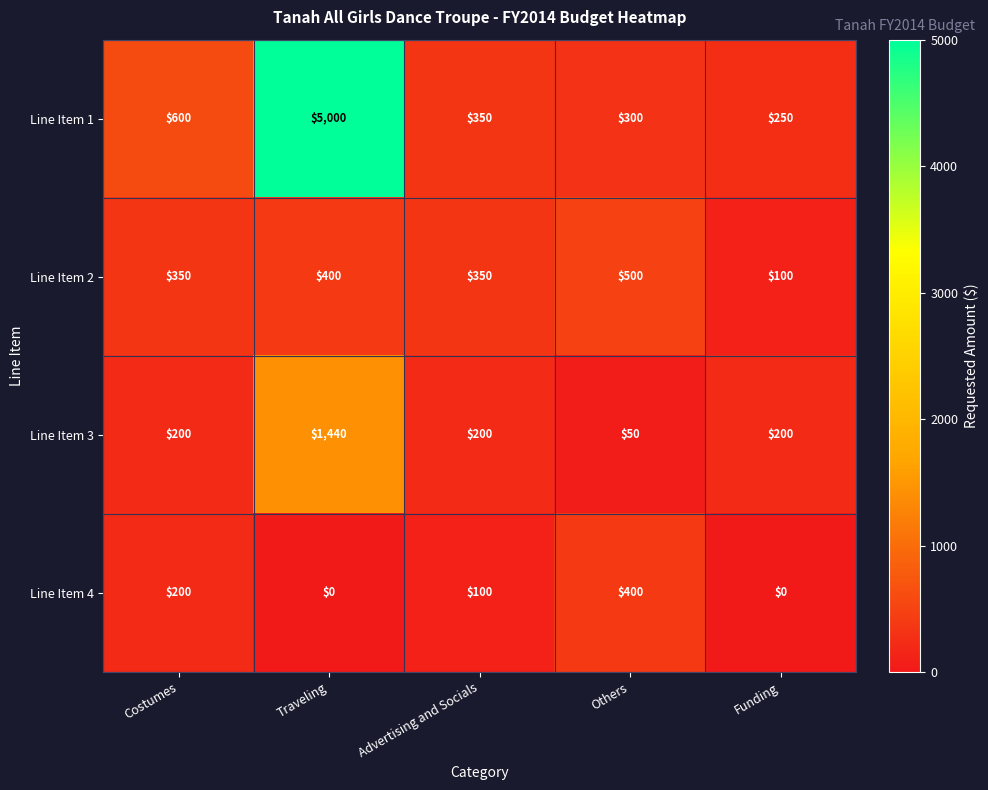

What is the approximate value of Line Item 1 at Costumes?

600